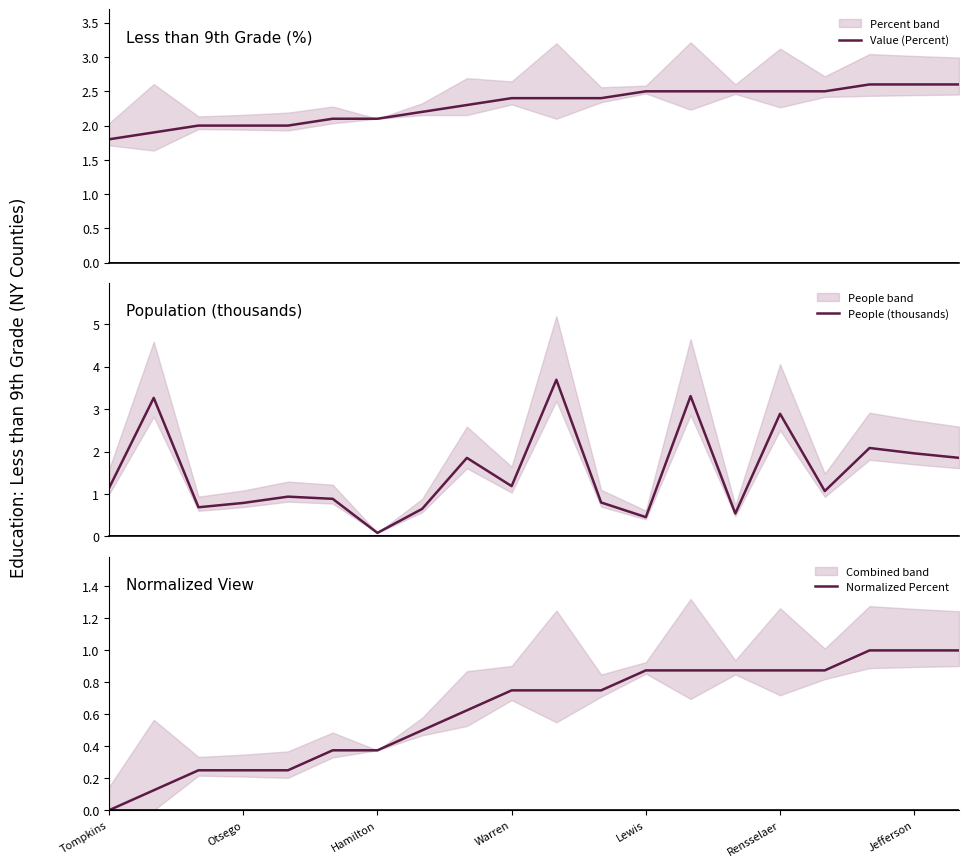

Reading left to right, extract all data points from this chart.

Value (Percent): 1.8	1.9	2.0	2.0	2.0	2.1	2.1	2.2	2.3	2.4	2.4	2.4	2.5	2.5	2.5	2.5	2.5	2.6	2.6	2.6
People (thousands): 1.1	3.3	0.7	0.8	0.9	0.9	0.1	0.7	1.9	1.2	3.7	0.8	0.5	3.3	0.5	2.9	1.1	2.1	2.0	1.9
Normalized Percent: 0.0	0.1	0.2	0.2	0.2	0.4	0.4	0.5	0.6	0.7	0.7	0.7	0.9	0.9	0.9	0.9	0.9	1.0	1.0	1.0